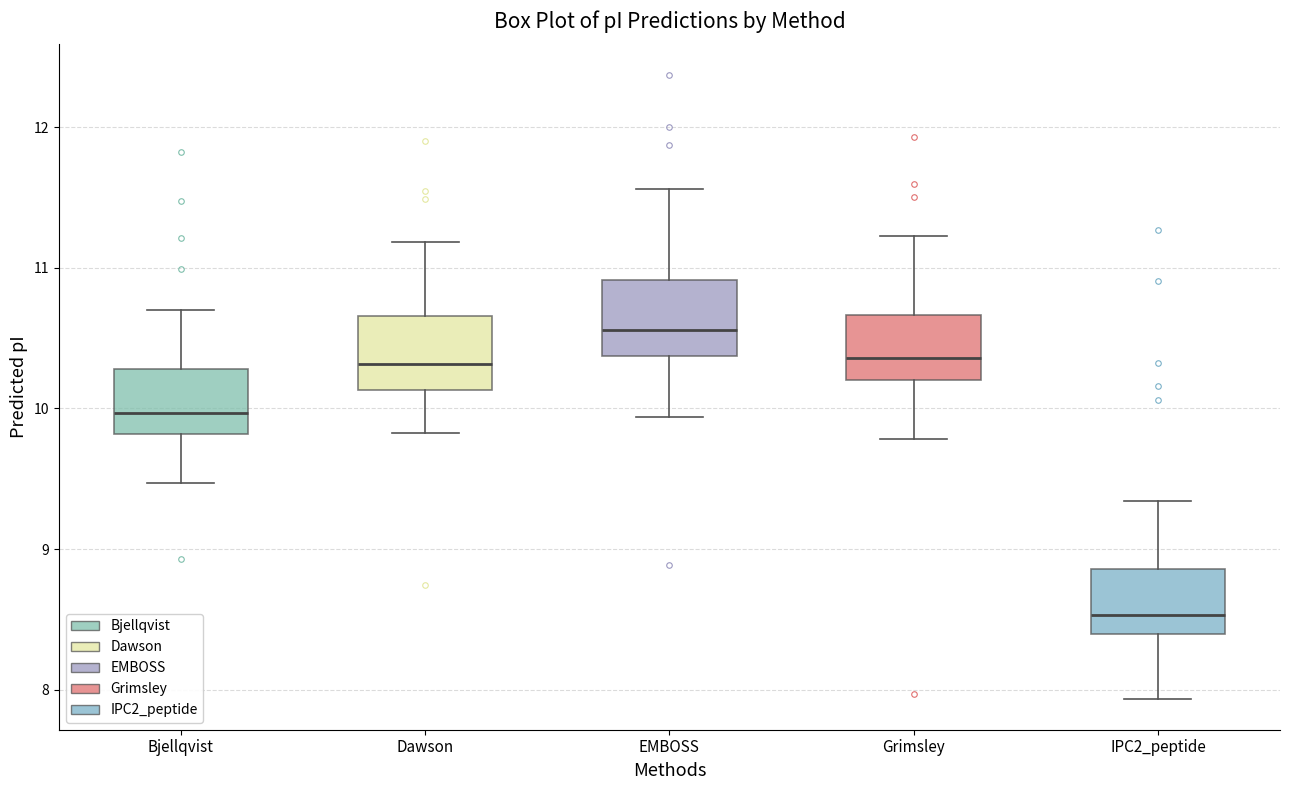

Where is the upper edge of the box for Dawson on the y-axis? The values are not printed on the chart, so give them approximately, as read against the axis.

10.7